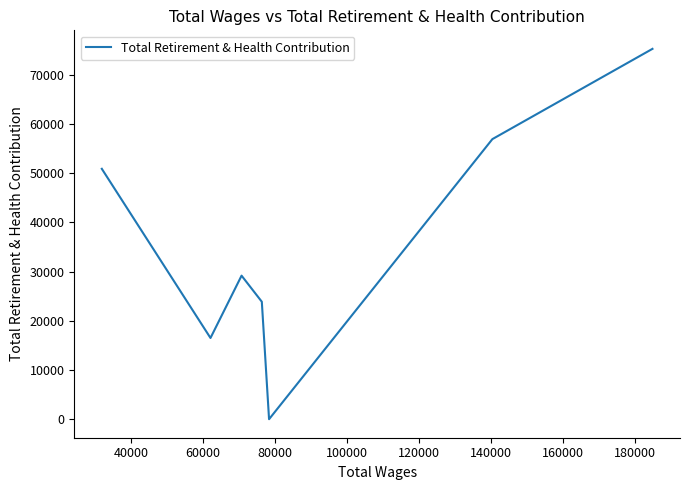

The chart shows a value of 77744 at 40000. True or false?

False